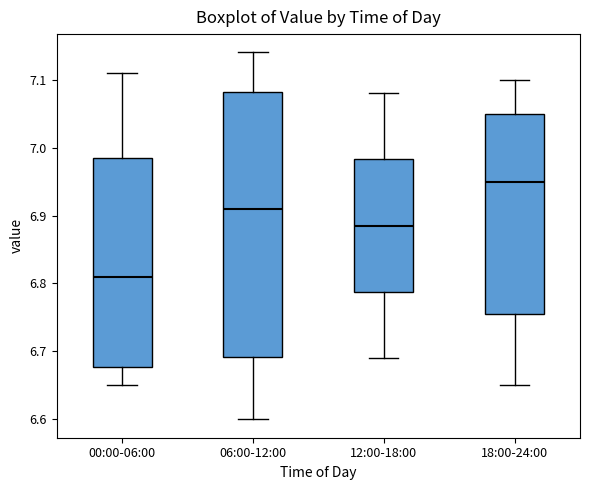

Where does the lower whisker of the box for 06:00-12:00 end on the y-axis? The values are not printed on the chart, so give them approximately, as read against the axis.

6.60